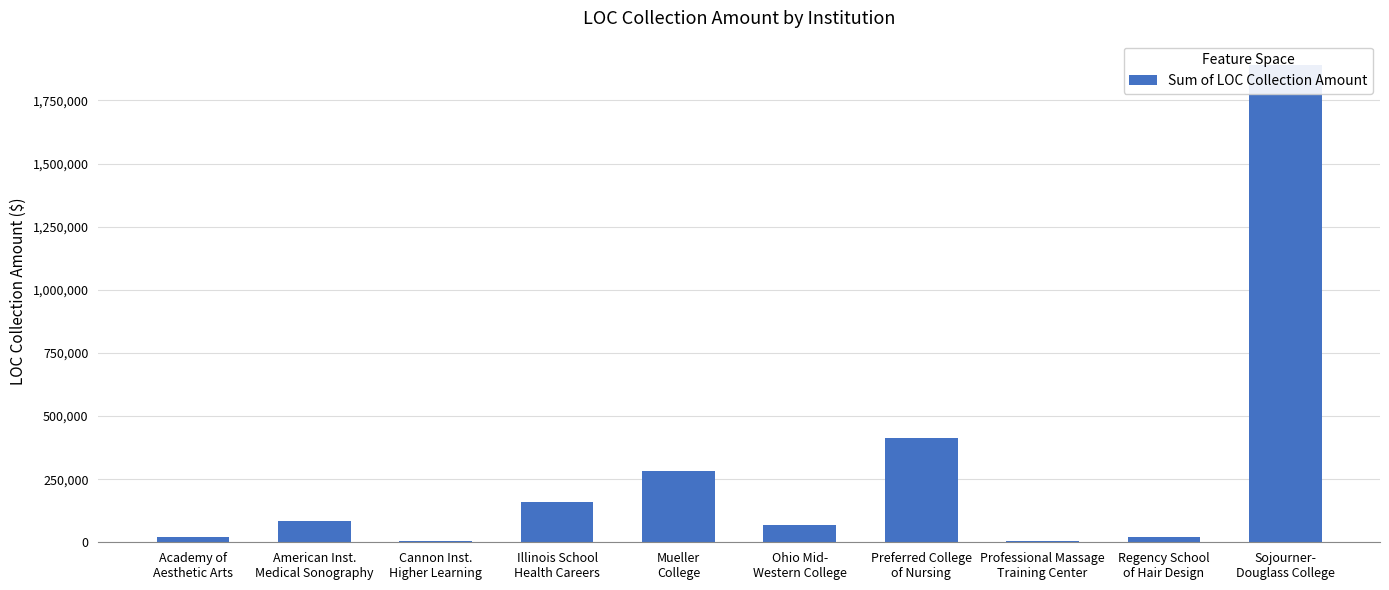

What is the difference between the values at American Inst.
Medical Sonography and Cannon Inst.
Higher Learning?

79017